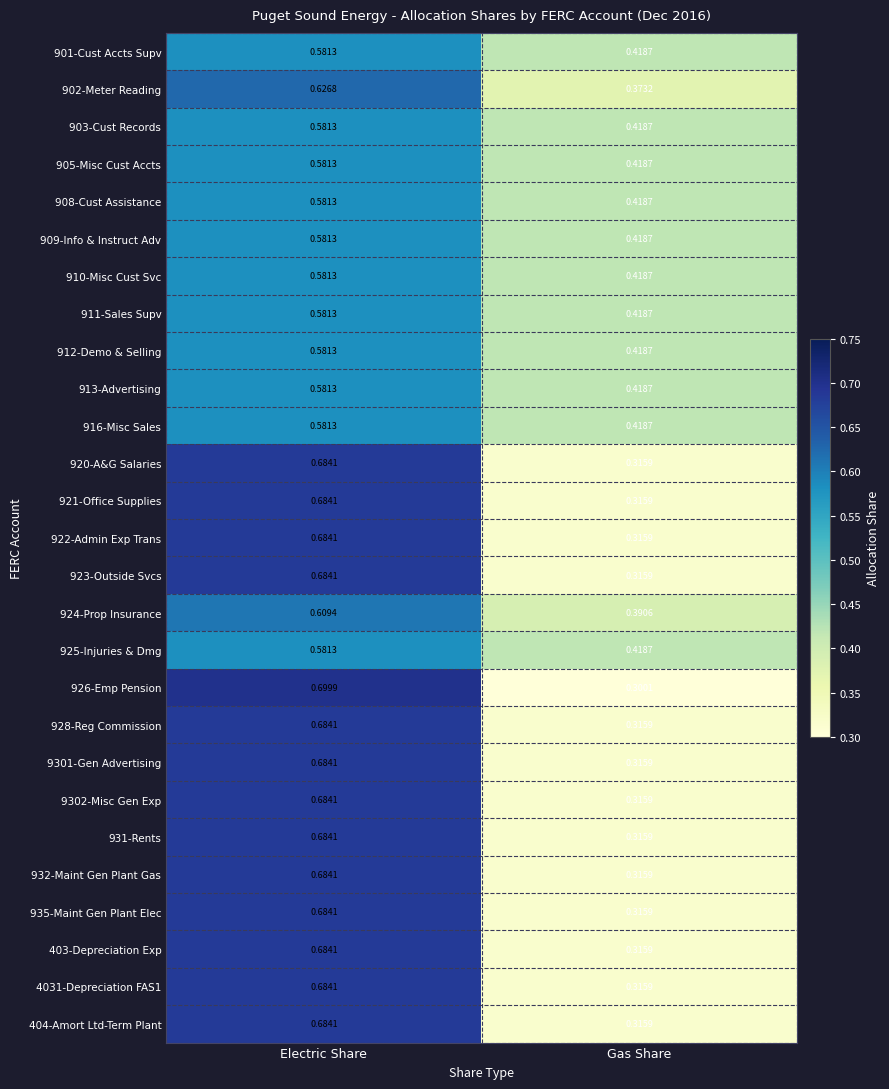

At which label is 924-Prop Insurance closest to 0?

Gas Share